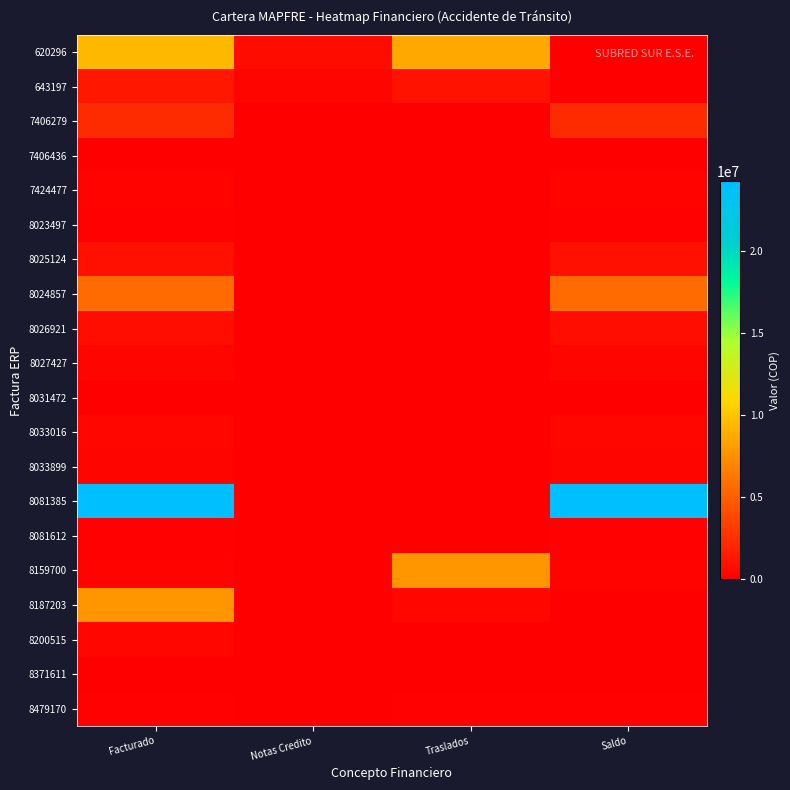

Reading left to right, list all the values displayed in this chart.

620296: Facturado=9442353	Notas Credito=748985	Traslados=8693368	Saldo=0
643197: Facturado=1311662	Notas Credito=351422	Traslados=960240	Saldo=0
7406279: Facturado=2335533	Notas Credito=0	Traslados=0	Saldo=2335533
7406436: Facturado=54400	Notas Credito=0	Traslados=0	Saldo=54400
7424477: Facturado=225000	Notas Credito=0	Traslados=0	Saldo=225000
8023497: Facturado=112500	Notas Credito=0	Traslados=0	Saldo=112500
8025124: Facturado=889353	Notas Credito=0	Traslados=0	Saldo=889353
8024857: Facturado=5585307	Notas Credito=0	Traslados=0	Saldo=5585307
8026921: Facturado=814300	Notas Credito=0	Traslados=0	Saldo=814300
8027427: Facturado=336112	Notas Credito=0	Traslados=0	Saldo=336112
8031472: Facturado=50700	Notas Credito=0	Traslados=0	Saldo=50700
8033016: Facturado=425300	Notas Credito=0	Traslados=0	Saldo=425300
8033899: Facturado=292600	Notas Credito=0	Traslados=0	Saldo=292600
8081385: Facturado=24227360	Notas Credito=0	Traslados=0	Saldo=24227360
8081612: Facturado=162517	Notas Credito=0	Traslados=0	Saldo=162517
8159700: Facturado=216310	Notas Credito=0	Traslados=7816515	Saldo=216310
8187203: Facturado=7816515	Notas Credito=0	Traslados=444237	Saldo=0
8200515: Facturado=444237	Notas Credito=0	Traslados=0	Saldo=0
8371611: Facturado=57800	Notas Credito=0	Traslados=0	Saldo=57800
8479170: Facturado=99000	Notas Credito=0	Traslados=100500	Saldo=99000